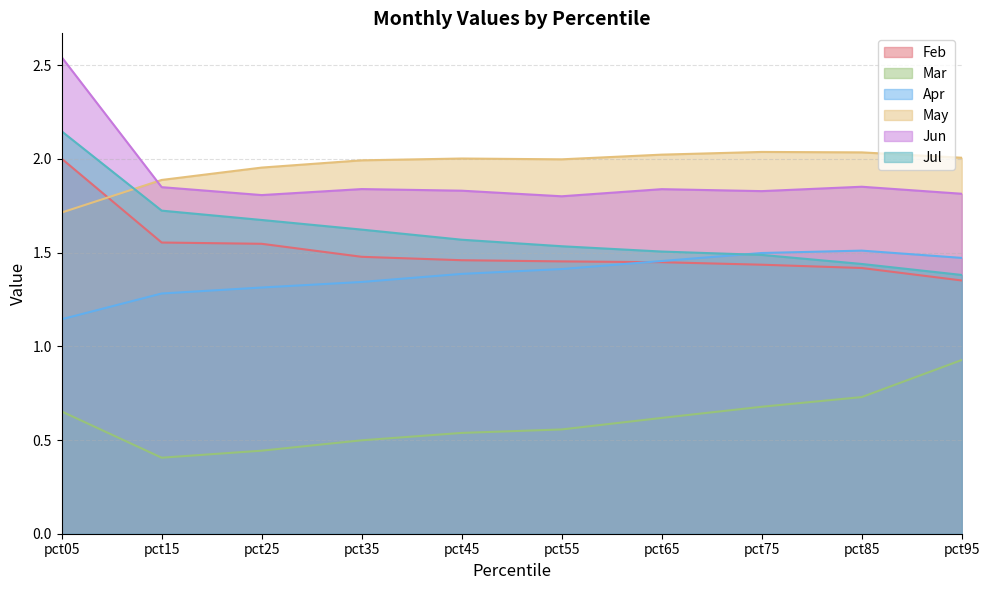

Does the chart display data point markers on the line(s)?

No